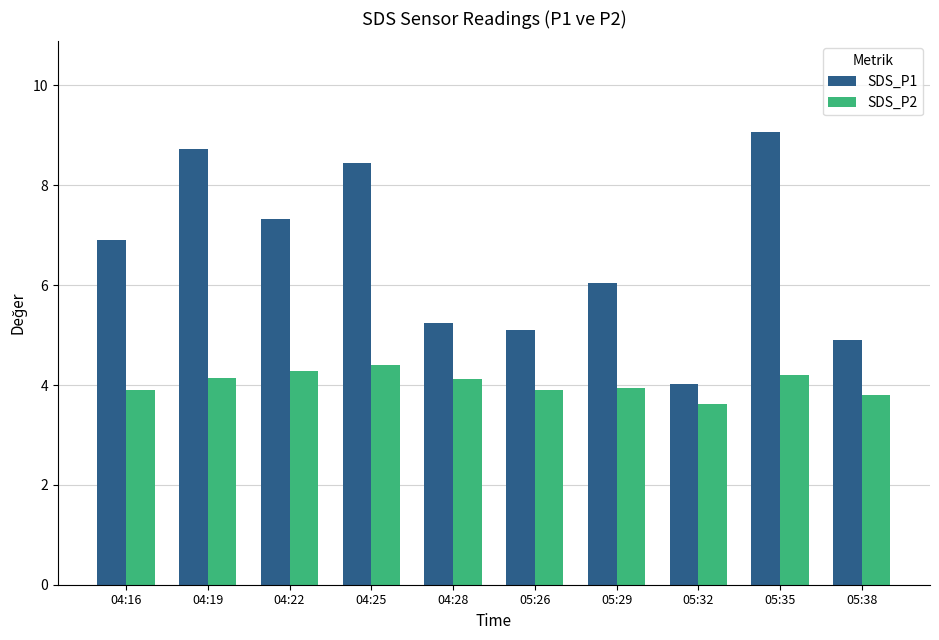

What is the difference between the SDS_P1 values at 04:25 and 04:28?

3.2